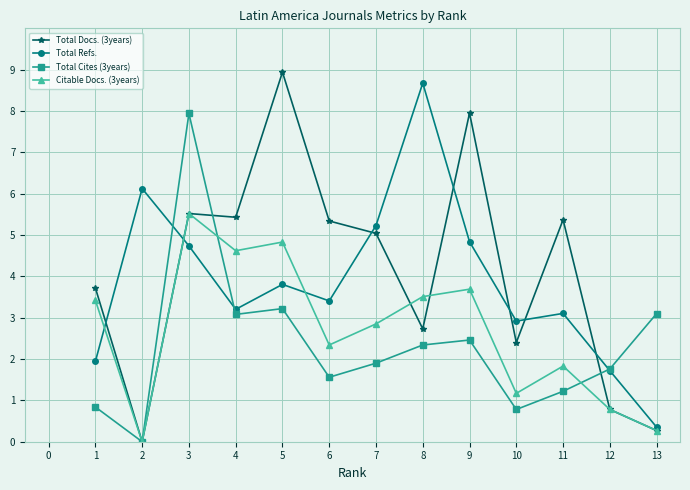

How many times do Total Refs. and Total Cites (3years) cross each other?

3